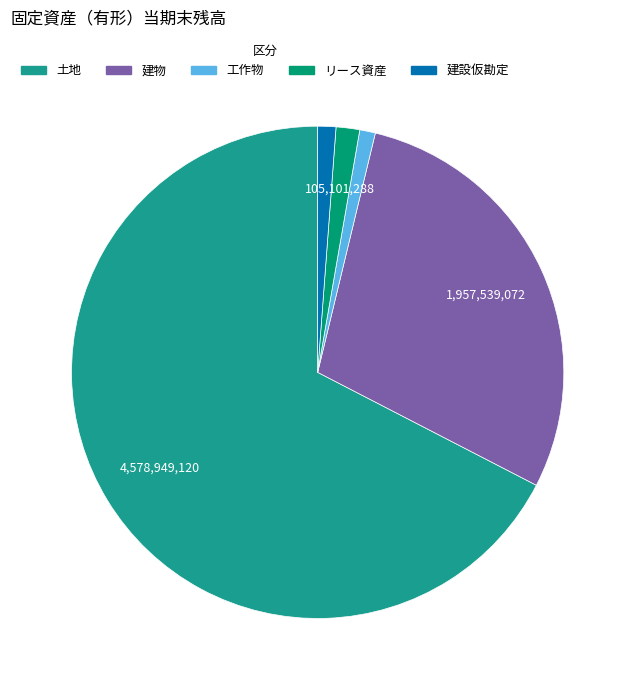

Approximately how many times larger is the value at 建設仮勘定 compared to 工作物?

1.2